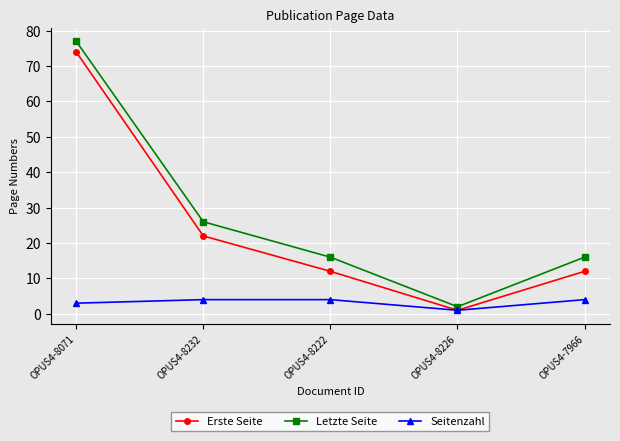

What is the label of the 5th point from the right?

OPUS4-8071